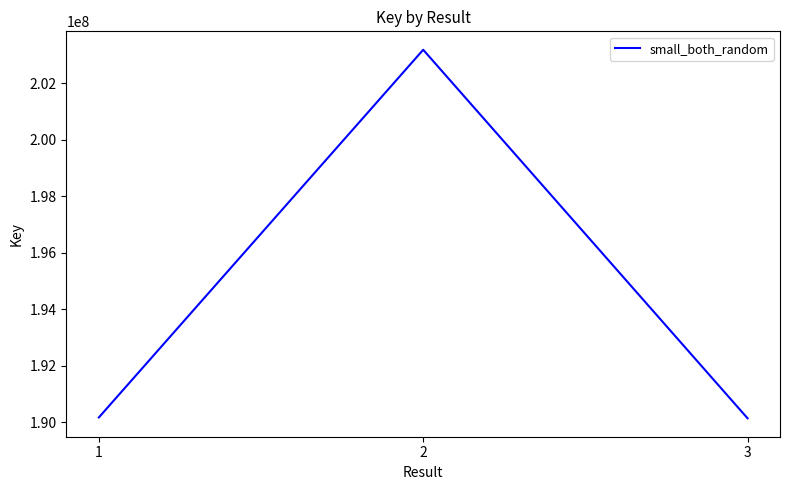

True or false: the data shows 98242246 at 1.

False